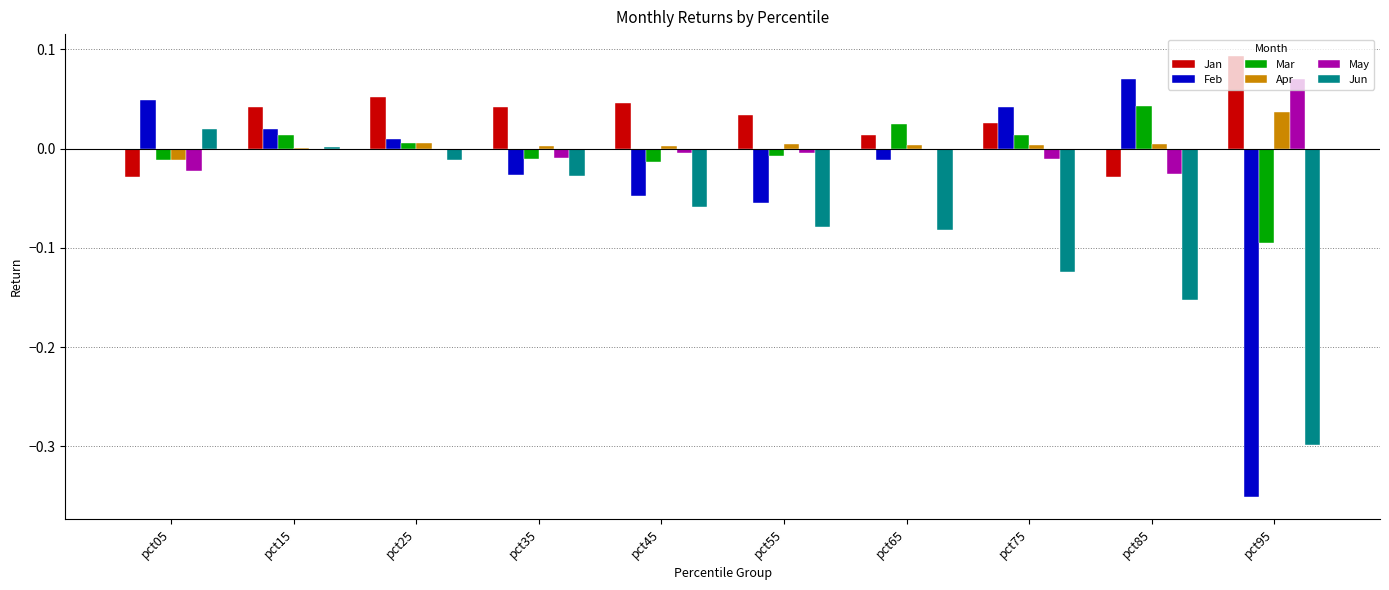

At which label is Jun closest to 0?

pct15